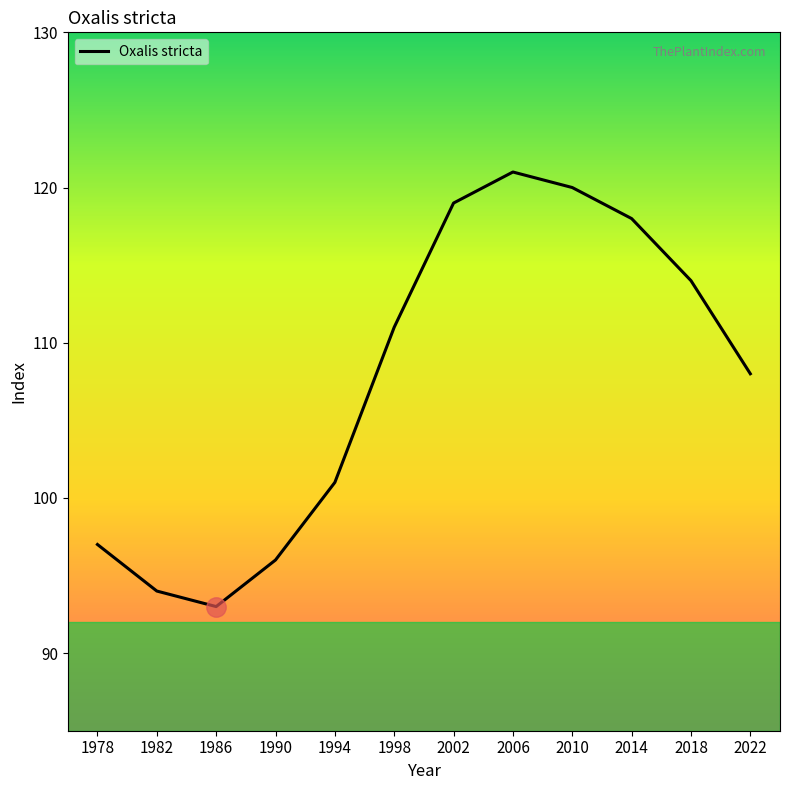

At which label is the value closest to 107?

2022